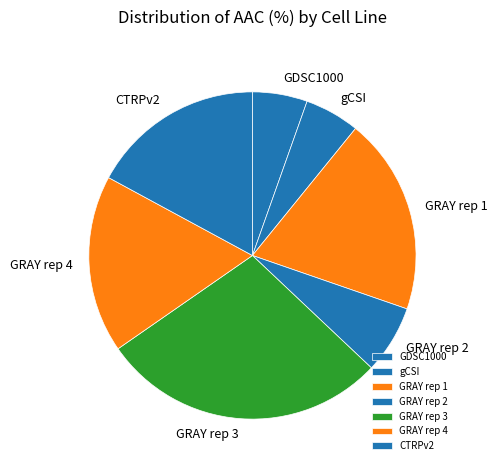

Does GDSC1000 account for over 50% of the chart?

No